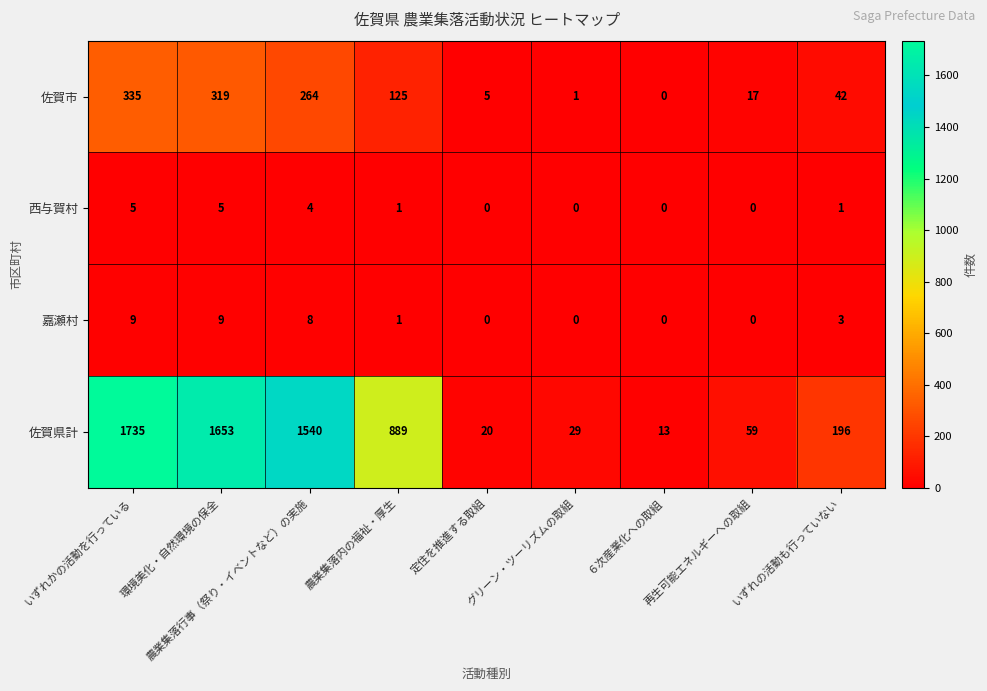

Where is 嘉瀬村 nearest to the value 4?

いずれの活動も行っていない